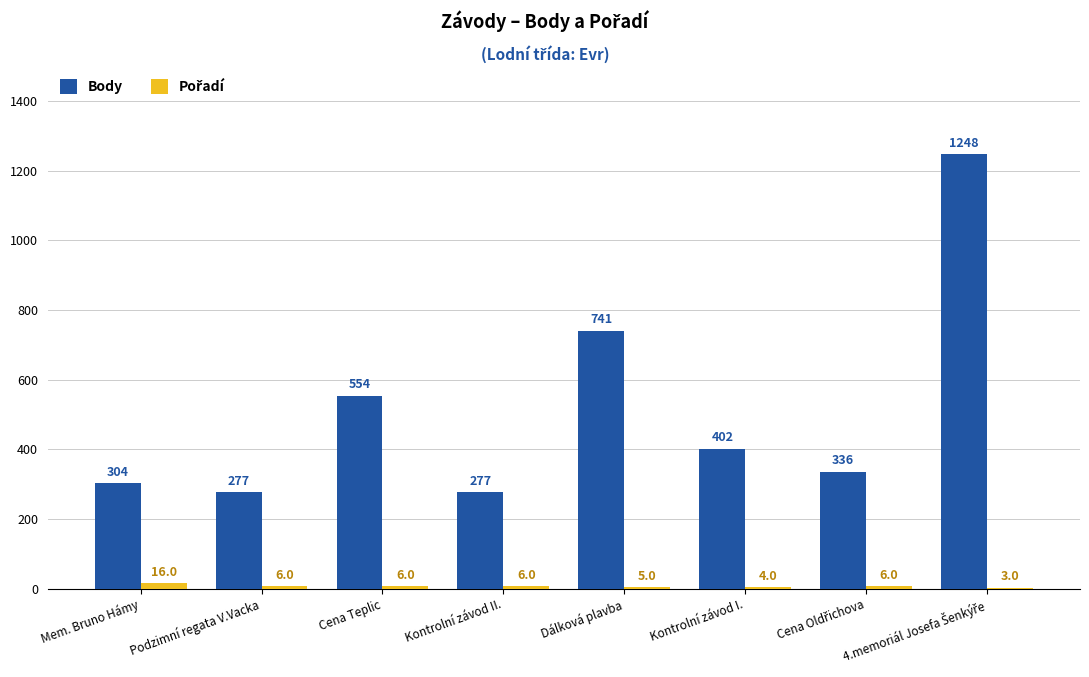

True or false: Body has a value of 1015 at Dálková plavba.

False